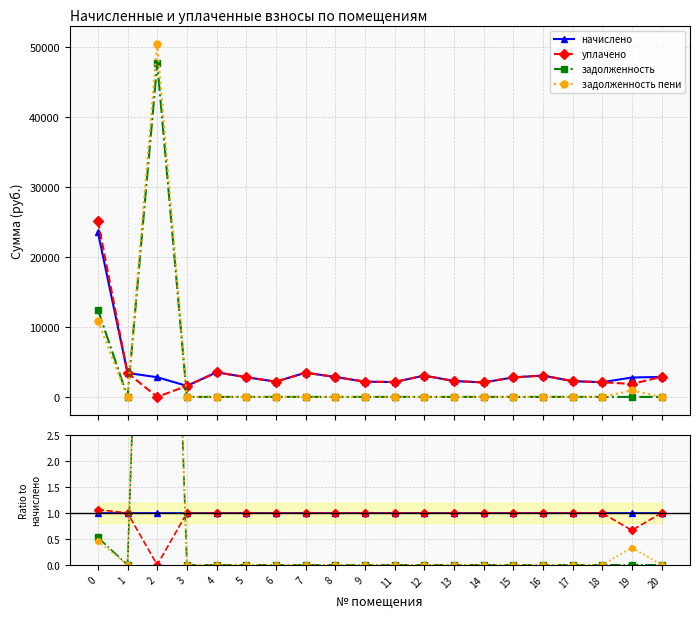

Is the value of задолженность пени at 14 greater than the value of уплачено at 5?

No